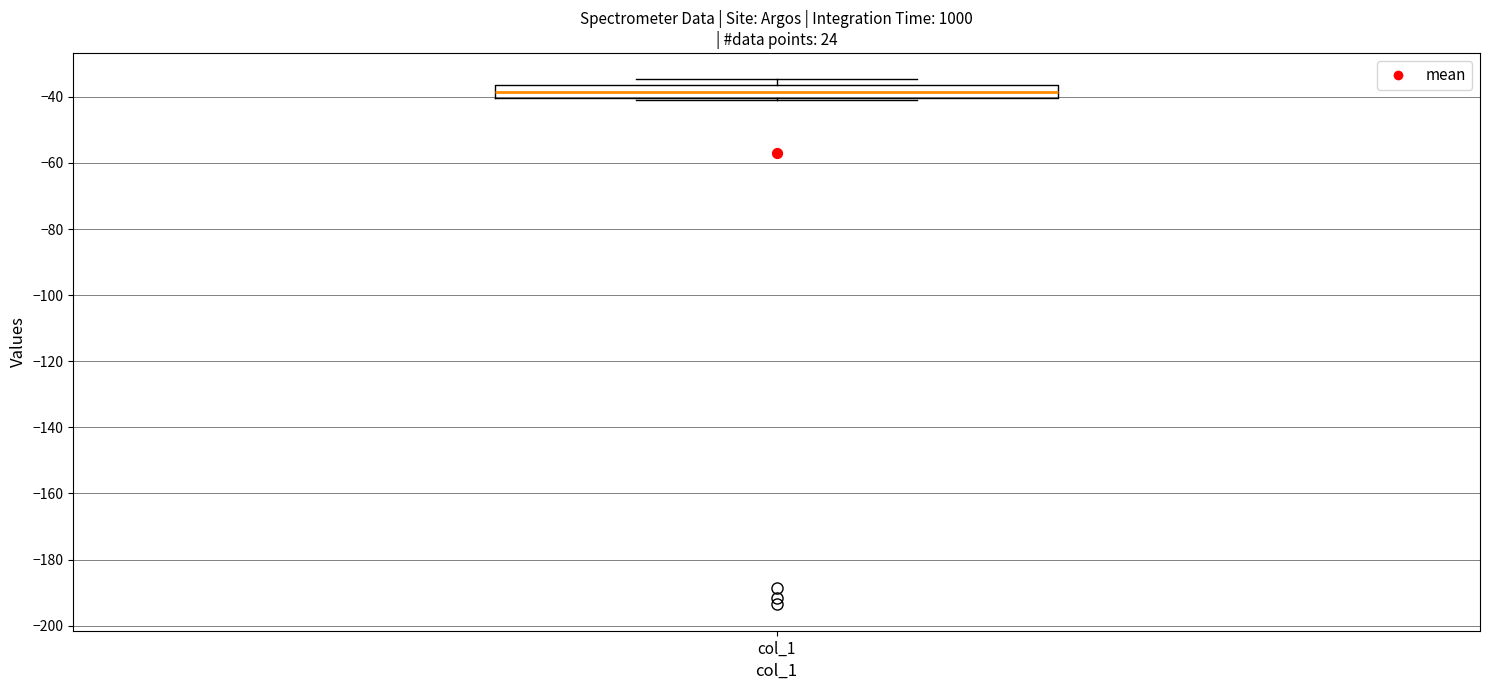

Where is the upper edge of the box for col_1 on the y-axis? The values are not printed on the chart, so give them approximately, as read against the axis.

-36